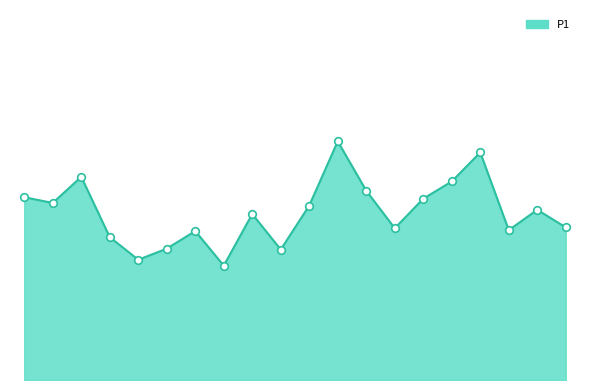

Is this an area chart (filled region under the line)?

Yes